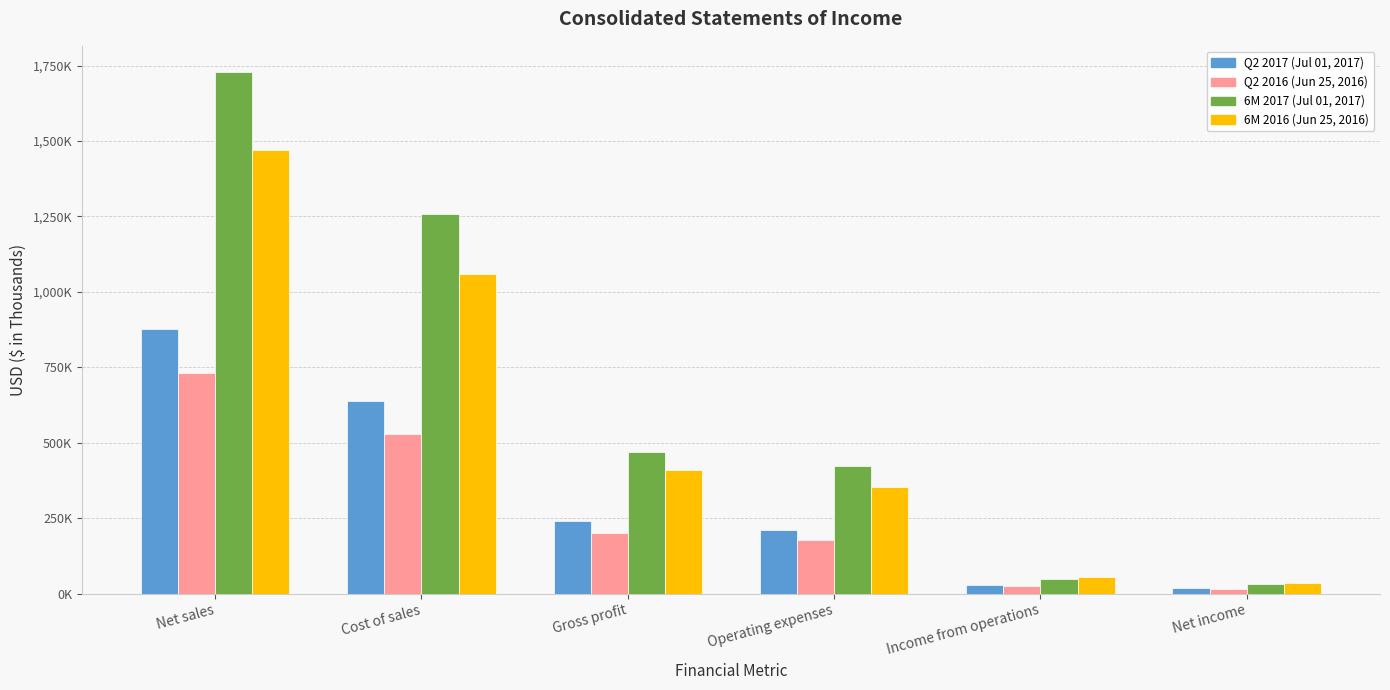

What is the label of the 5th bar from the left?

Income from operations